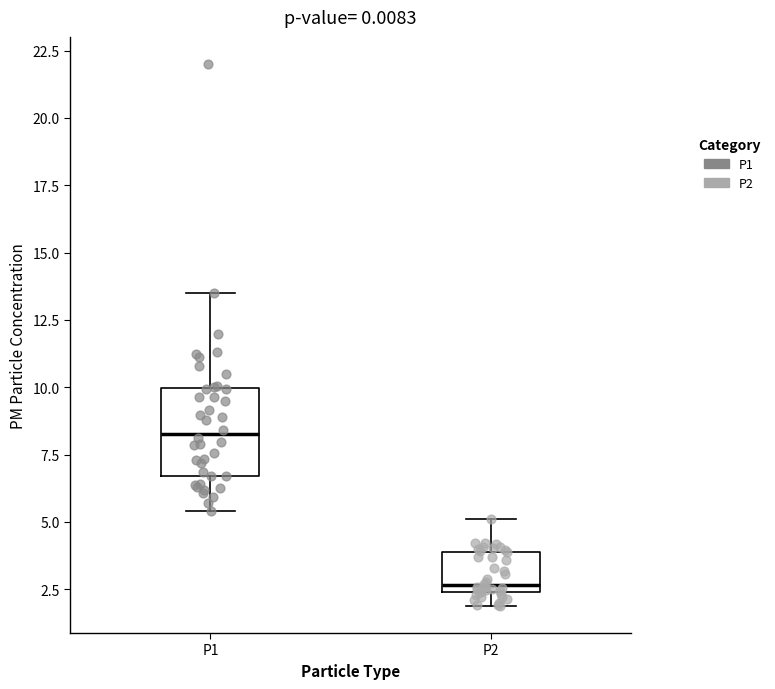

Reading left to right, transcribe this box plot: for each box, give where its median line is, the range the box spans, and where its two whiskers end, as read against the y-axis. The values are not printed on the chart, so give them approximately, as read against the axis.

P1: median 8.5, box 6.5 to 10.0, whiskers 5.5 to 13.5
P2: median 2.5 (just above the box's lower edge), box 2.5 to 4.0, whiskers 2.0 to 5.0